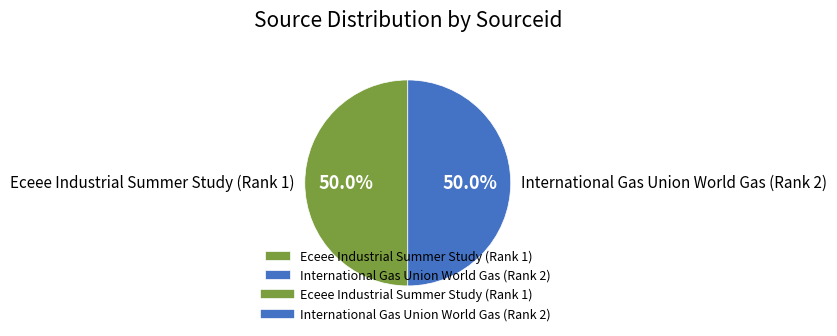

What is the ratio of the value at International Gas Union World Gas (Rank 2) to the value at Eceee Industrial Summer Study (Rank 1)?

1.0